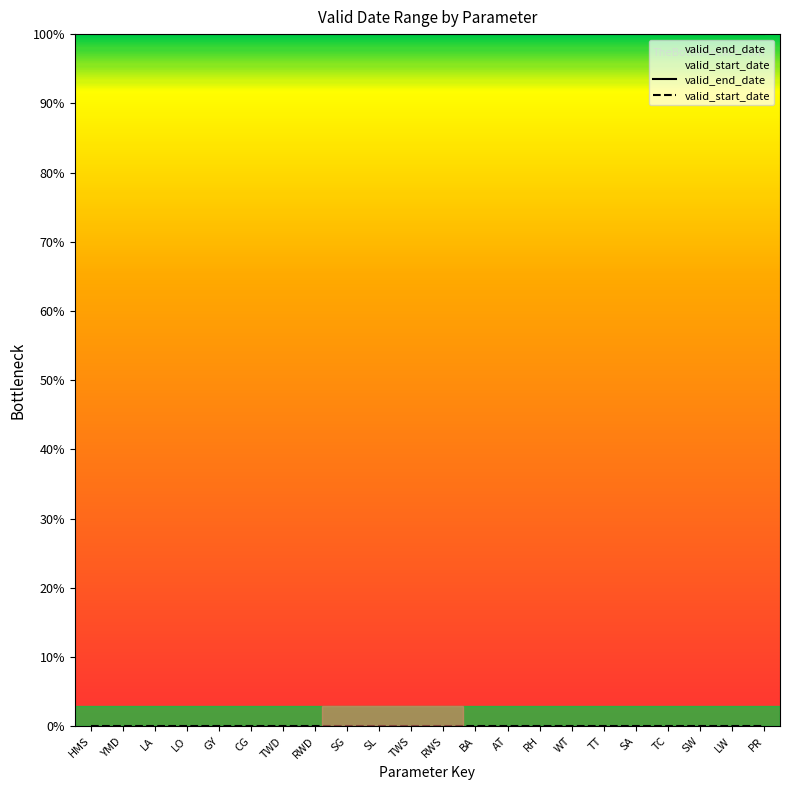

Which category has the highest value in the valid_start_date series?

HMS